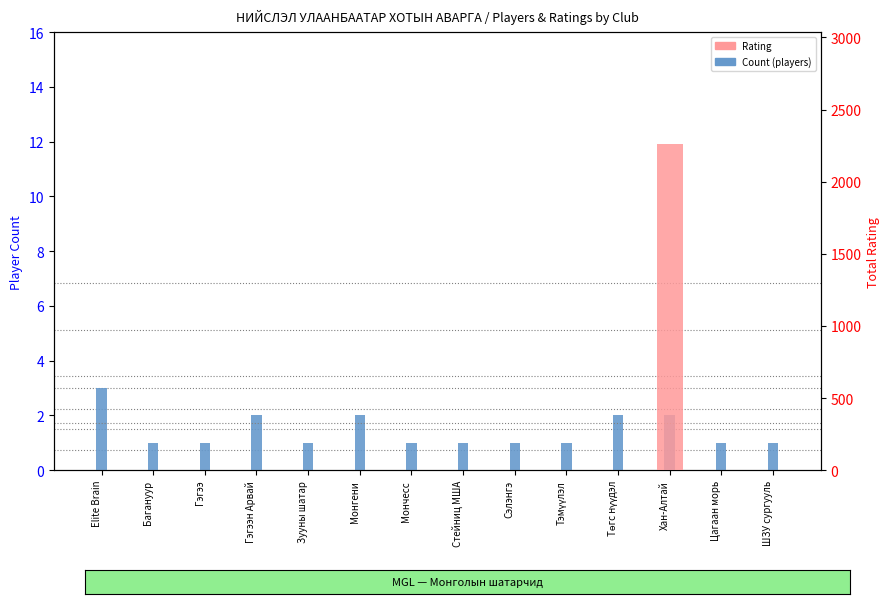

How many Count (players) values are between 1 and 2?

13